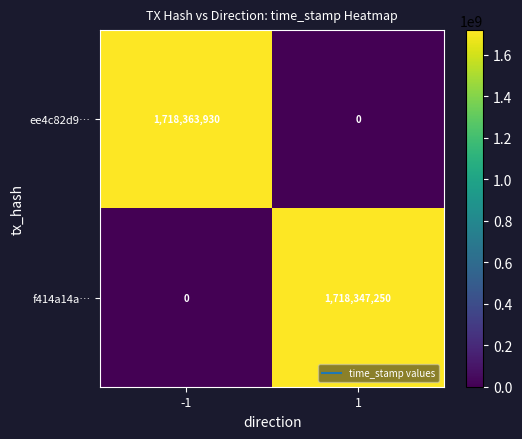

Reading left to right, list all the values displayed in this chart.

ee4c82d9…: 1718363930	0
f414a14a…: 0	1718347250